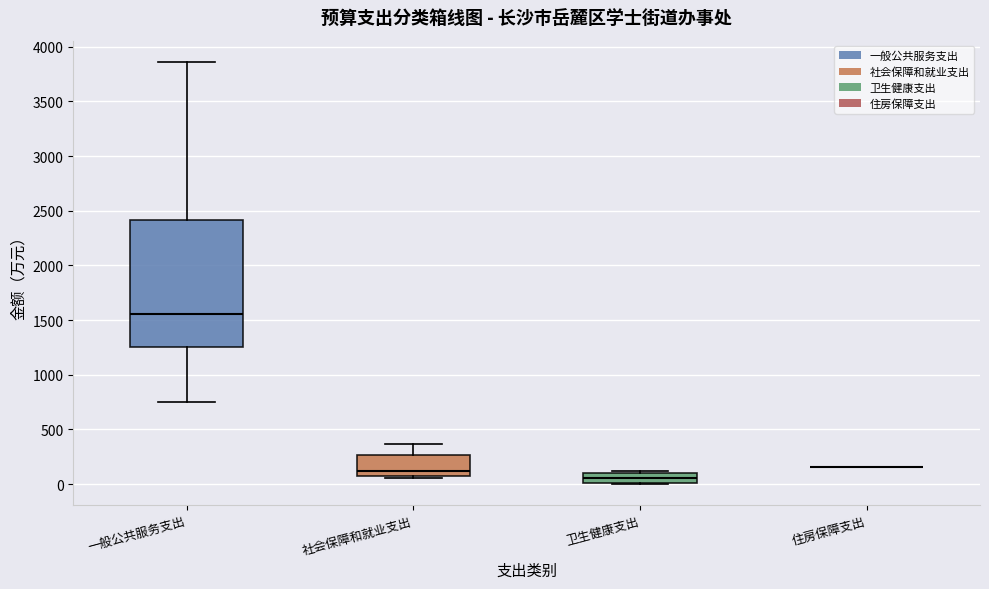

Reading left to right, transcribe this box plot: for each box, give where its median line is, the range the box spans, and where its two whiskers end, as read against the y-axis. The values are not printed on the chart, so give them approximately, as read against the axis.

一般公共服务支出: median 1550, box 1250 to 2400, whiskers 750 to 3850
社会保障和就业支出: median 100 (just above the box's lower edge), box 100 to 250, whiskers 50 to 350
卫生健康支出: median 50, box 0 to 100, whiskers 0 to 100
住房保障支出: box collapsed to a line at 150, whiskers 150 to 150